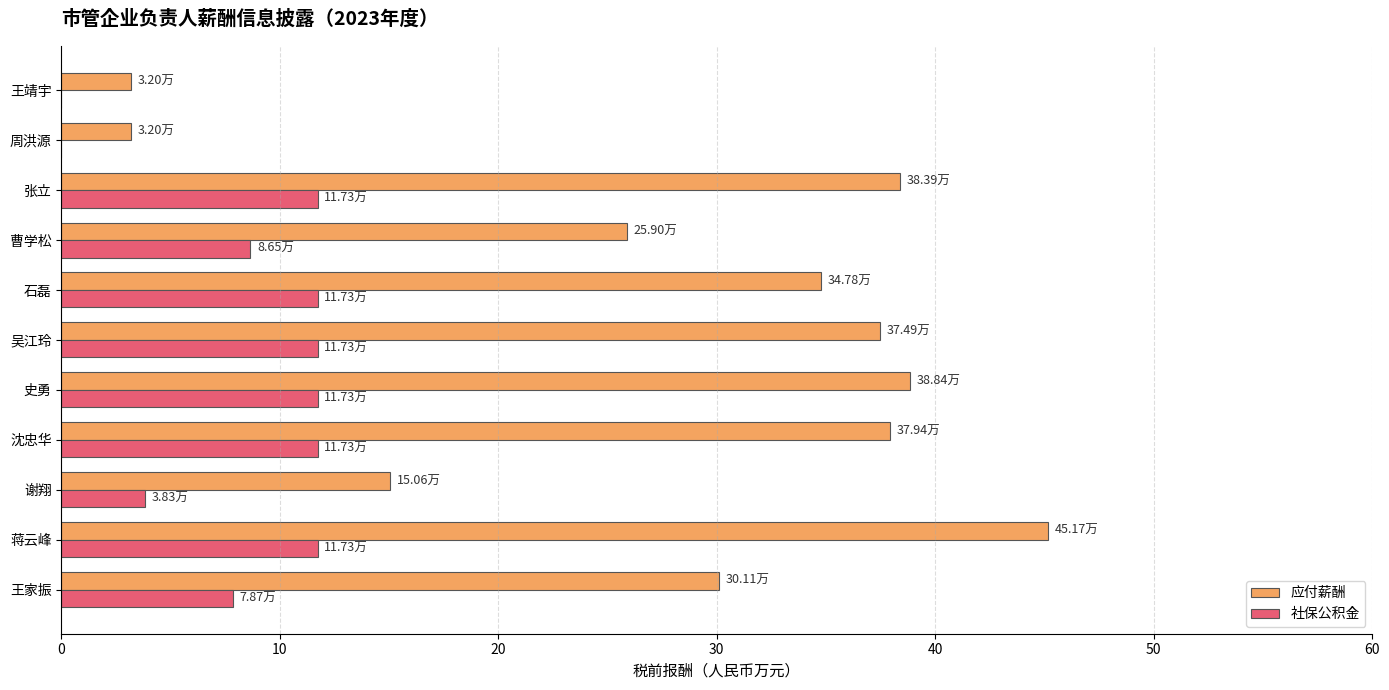

Which label corresponds to the largest value in the chart?

蒋云峰